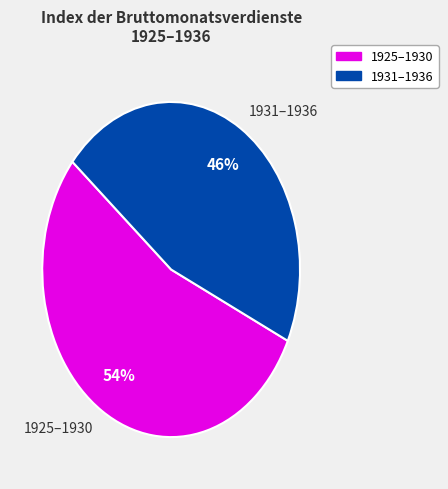

Is there any slice that represents more than half of the pie?

Yes